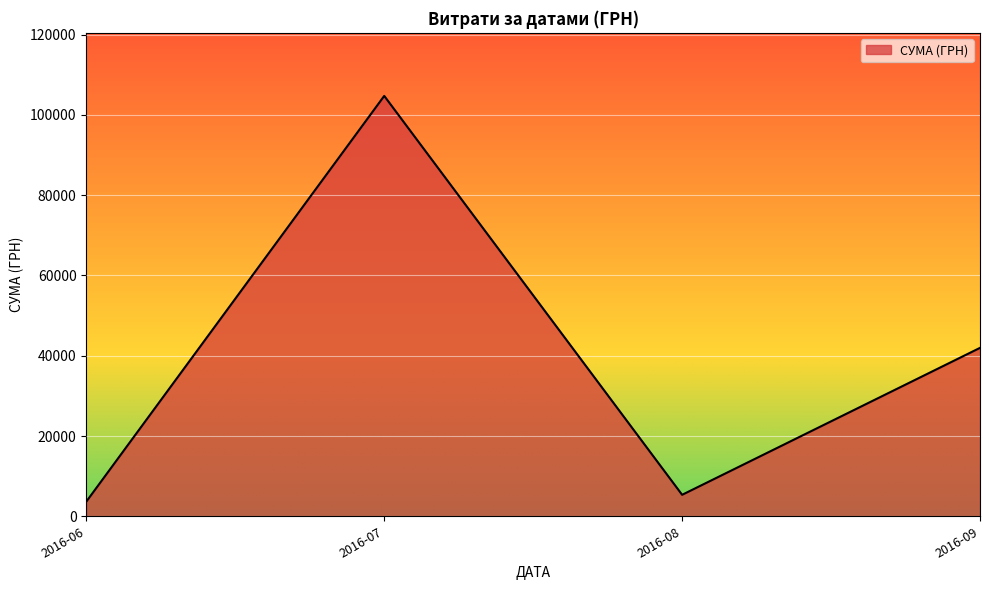

The value at 2016-06 is 3665.0. True or false?

True